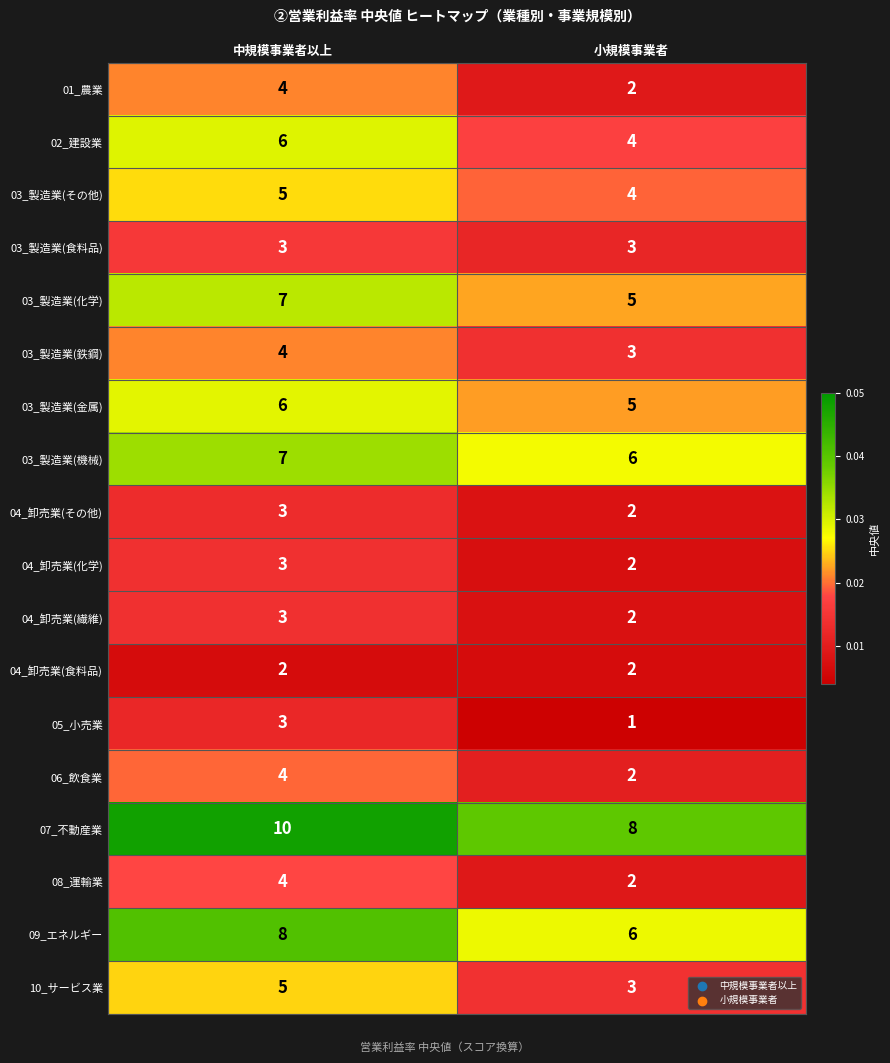

What is the approximate value of 08_運輸業 at 中規模事業者以上?

4